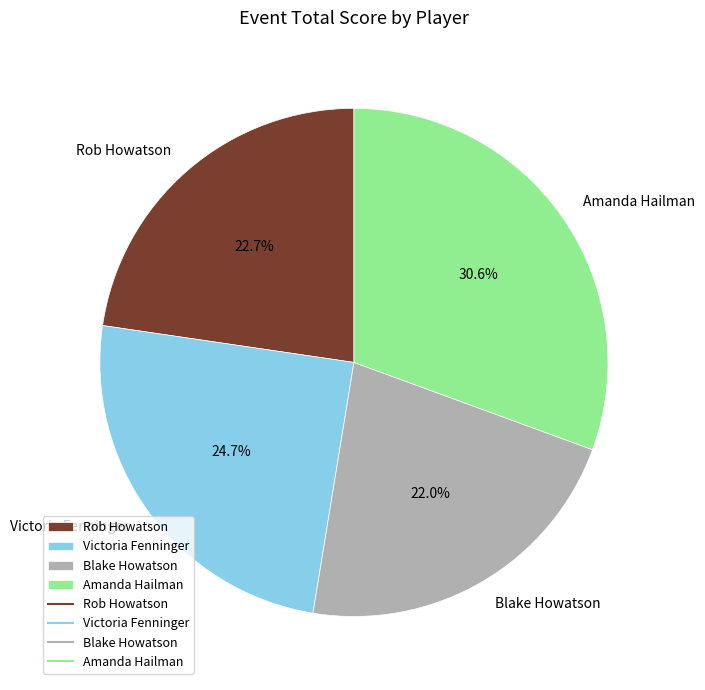

To the nearest percent, what portion does Rob Howatson represent?

23%